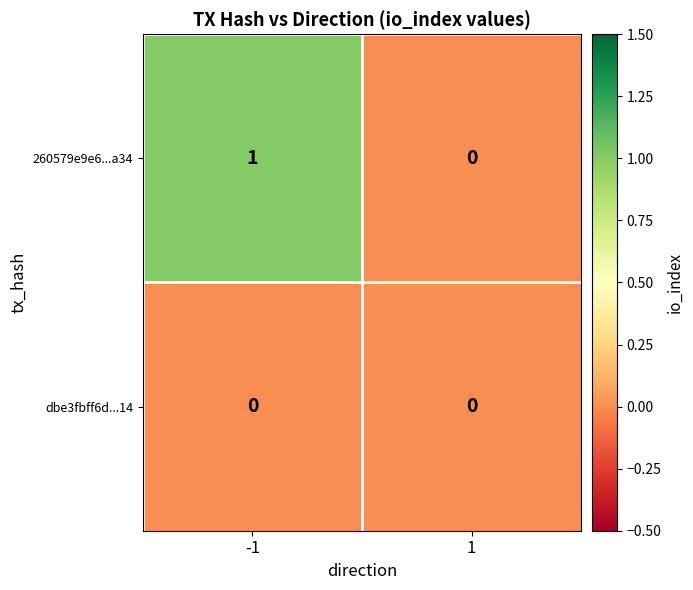

True or false: 260579e9e6...a34 has a value of 1 at -1.

True